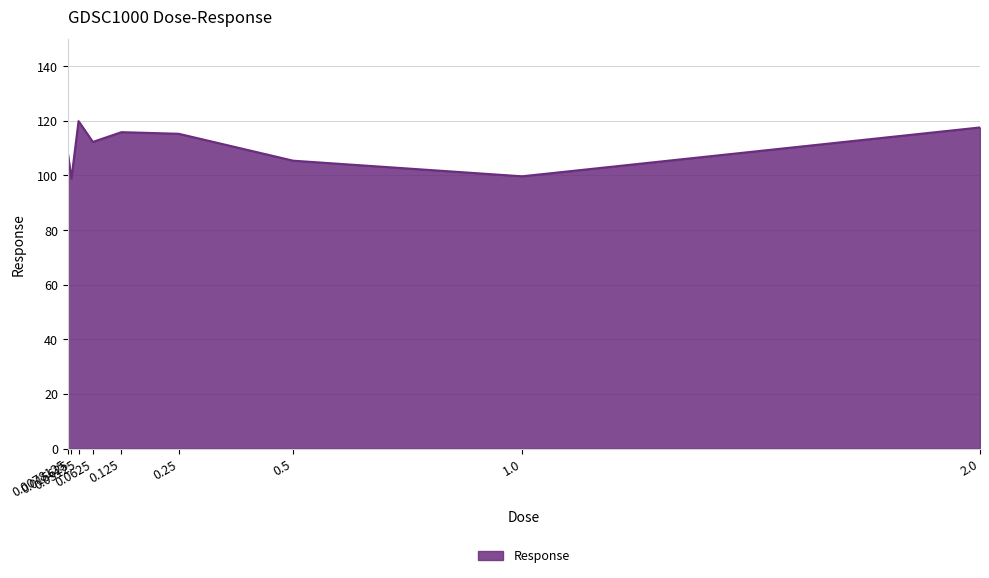

What is the smallest value displayed?

98.9